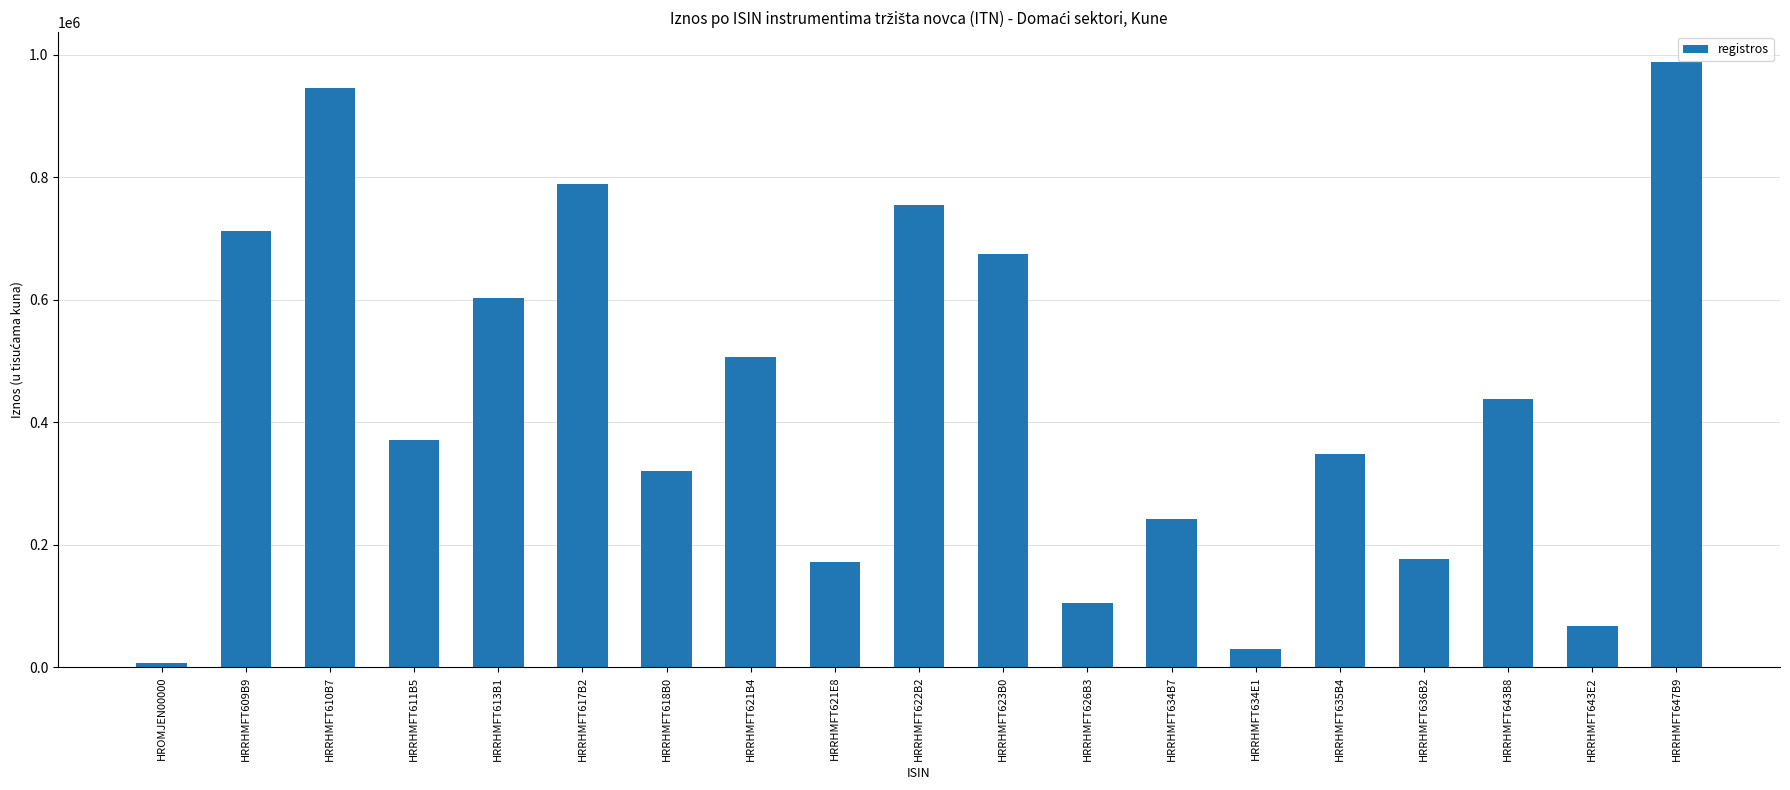

Reading left to right, transcribe all the data shown in this chart.

HROMJEN00000=6429	HRRHMFT609B9=712444	HRRHMFT610B7=946228	HRRHMFT611B5=370443	HRRHMFT613B1=603375	HRRHMFT617B2=788594	HRRHMFT618B0=319633	HRRHMFT621B4=507350	HRRHMFT621E8=171350	HRRHMFT622B2=754449	HRRHMFT623B0=674039	HRRHMFT626B3=104654	HRRHMFT634B7=241388	HRRHMFT634E1=30418	HRRHMFT635B4=348774	HRRHMFT636B2=176356	HRRHMFT643B8=437679	HRRHMFT643E2=66787	HRRHMFT647B9=987690